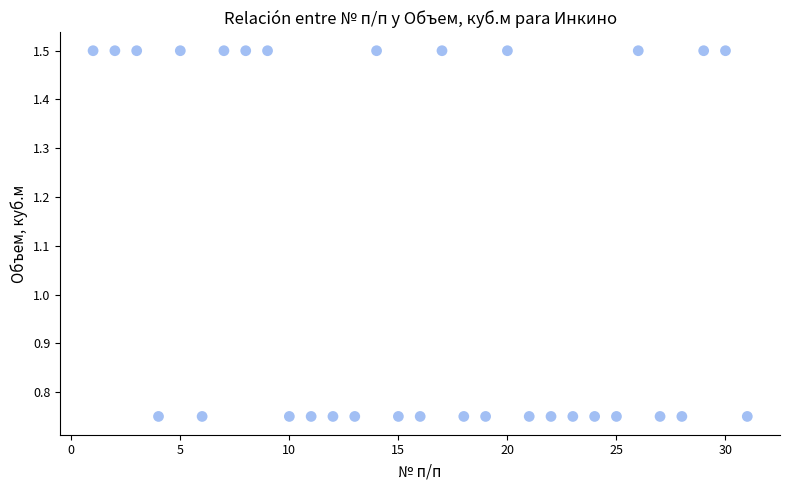

What is the range of X values (max minus min)?

30.0